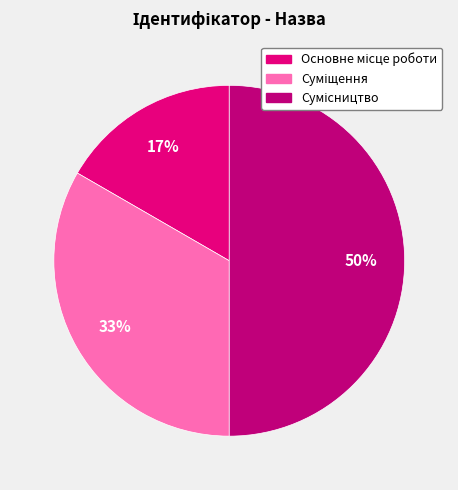

To the nearest percent, what is the difference between the largest and smallest slice percentages?

33%